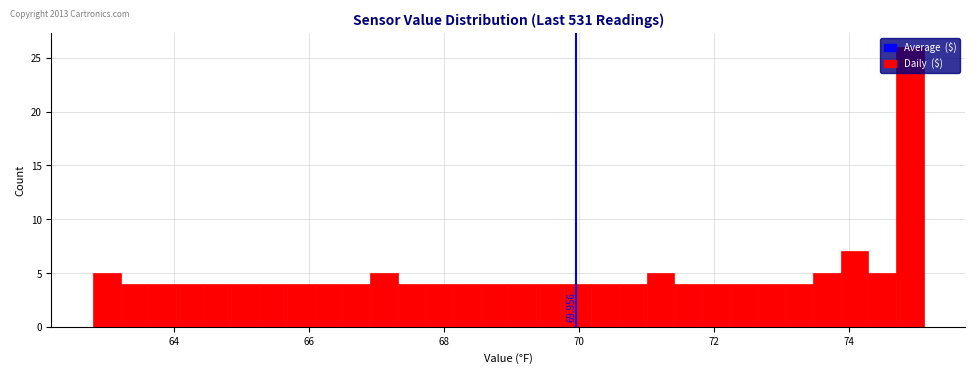

Around what value on the x-axis is the tallest bar? Give the approximate position of its centre, as read against the axis.

74.8